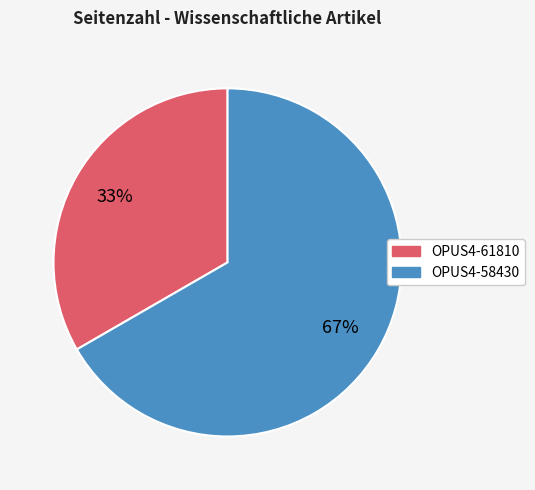

Is it true that OPUS4-58430 is 67% of the pie?

True